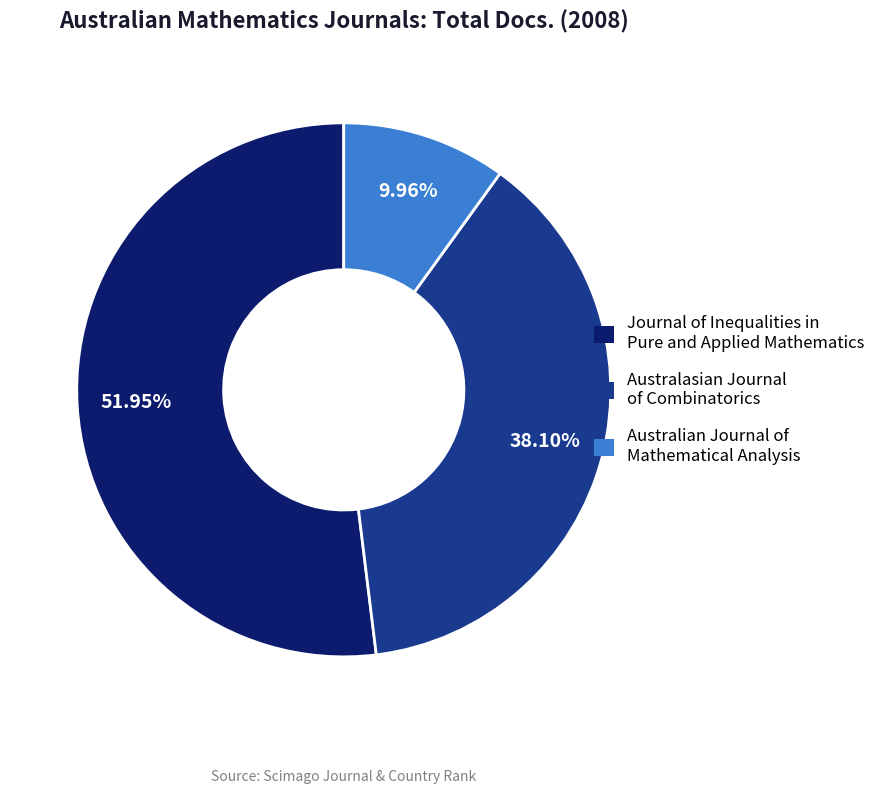

How many segments does this pie chart have?

3